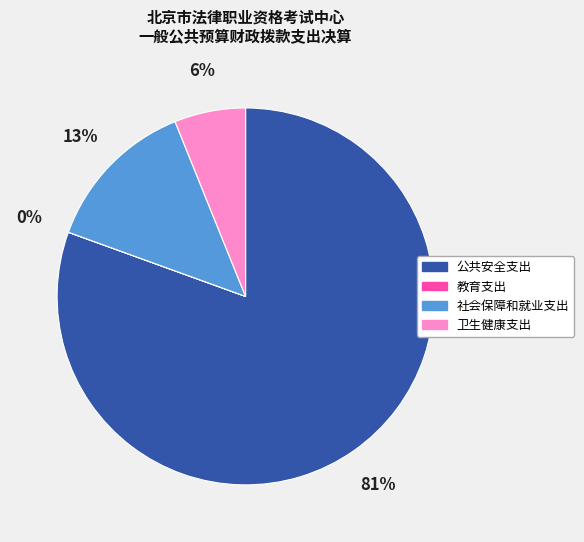

What is the largest slice in the pie chart?

公共安全支出